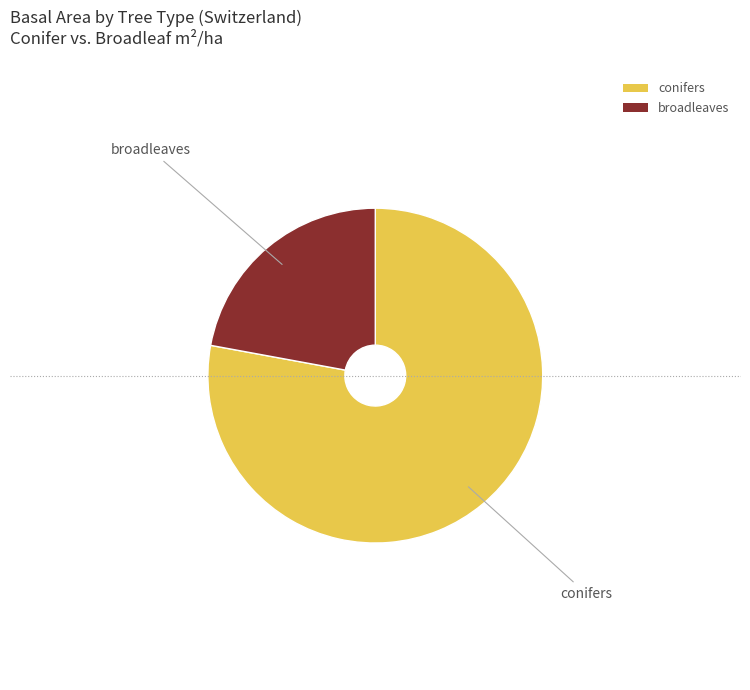

Which slice is the largest?

conifers